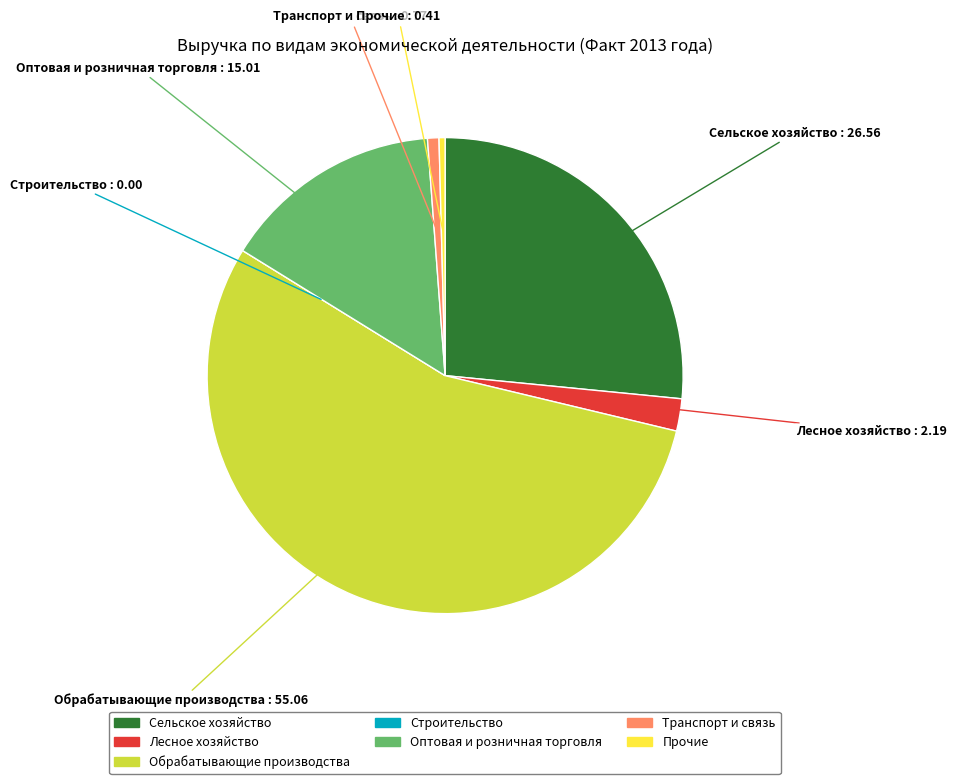

Does any single category account for the majority?

Yes